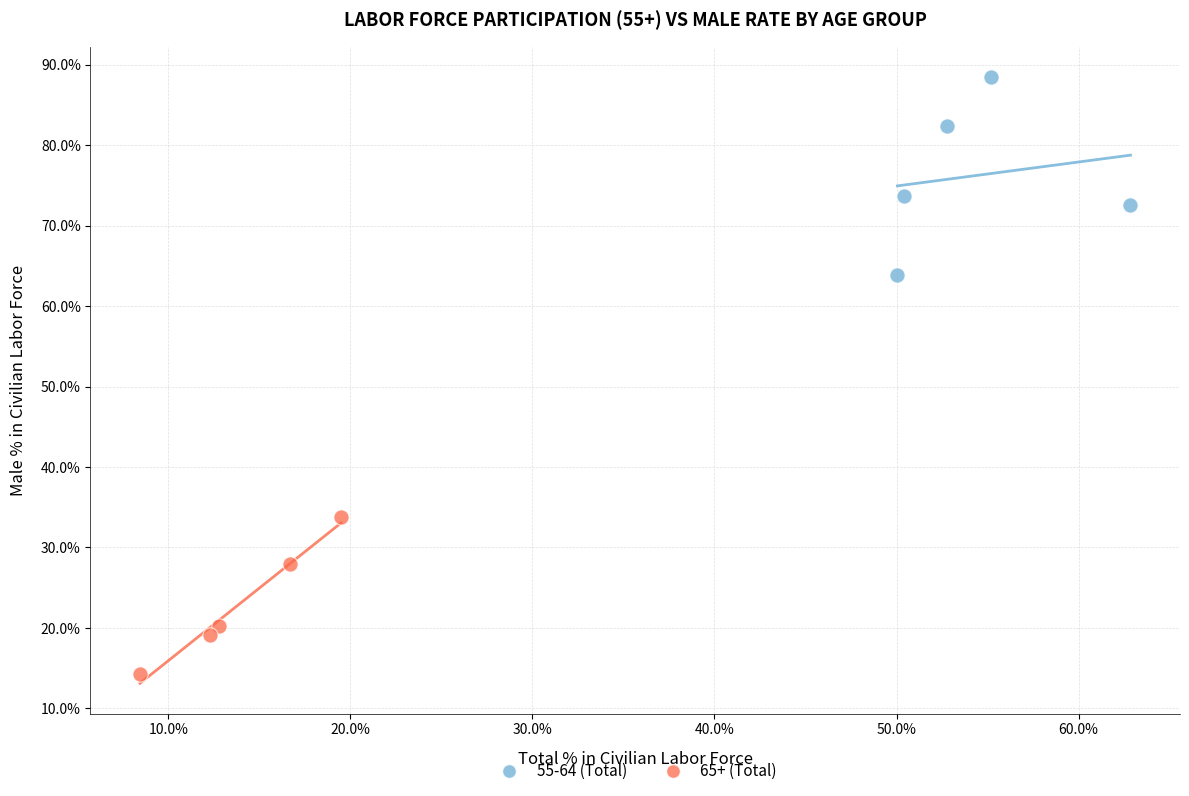

What are all the series names shown in the legend?

55-64 (Total), 65+ (Total)